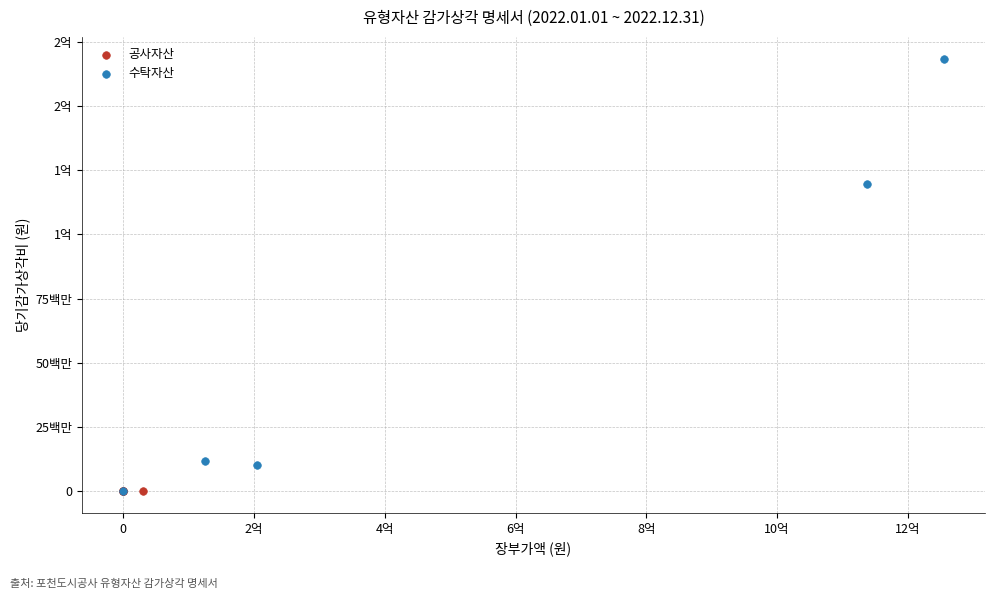

What are all the series names shown in the legend?

공사자산, 수탁자산